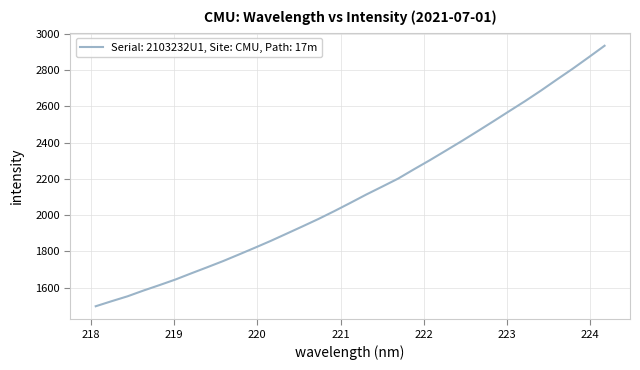

How many series are shown in this chart?

1